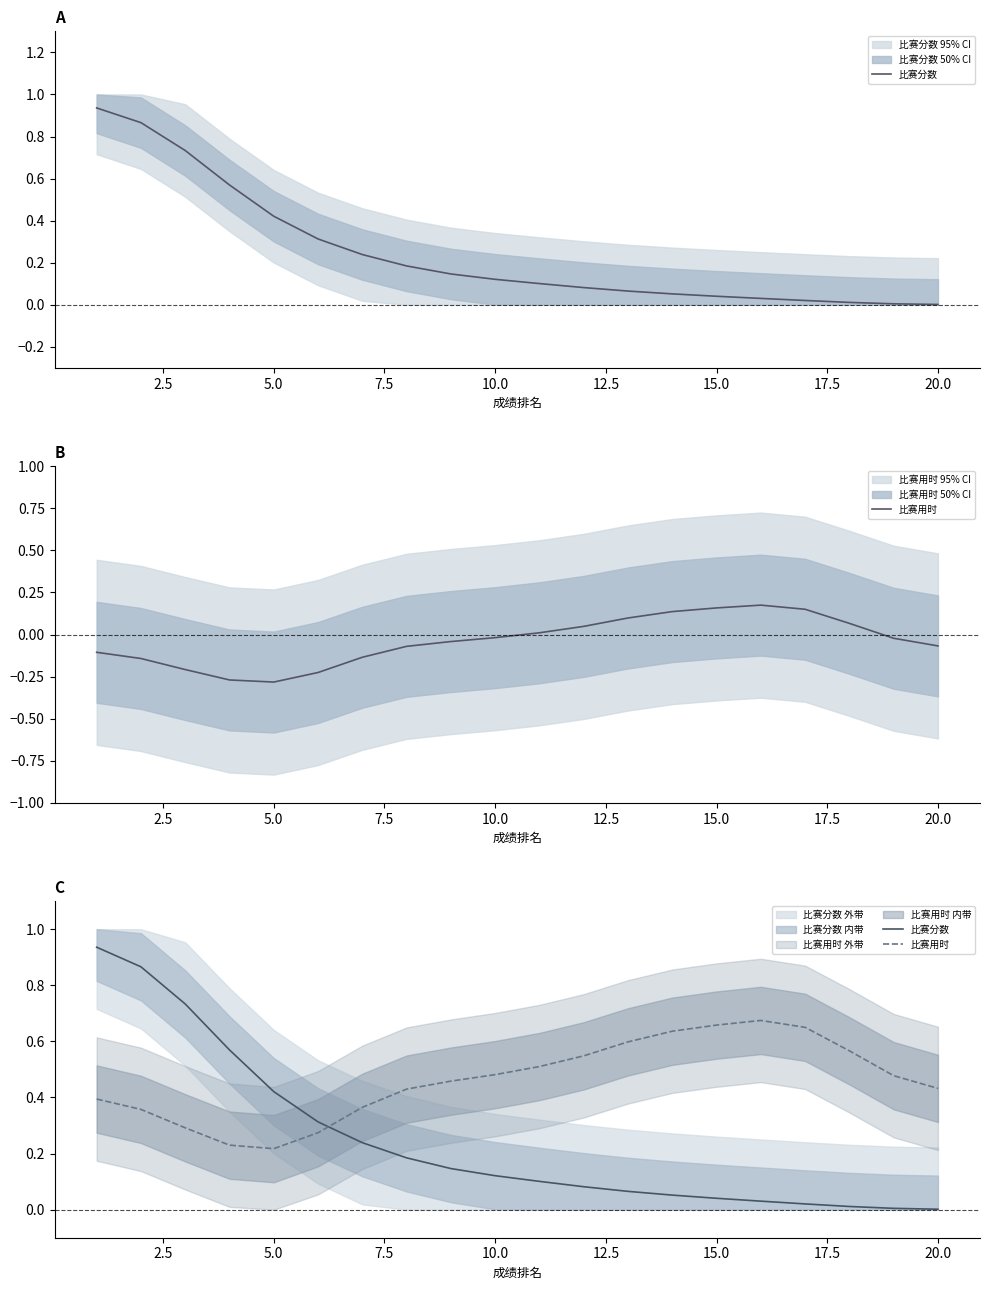

What are all the series names shown in the legend?

比赛分数, 比赛用时